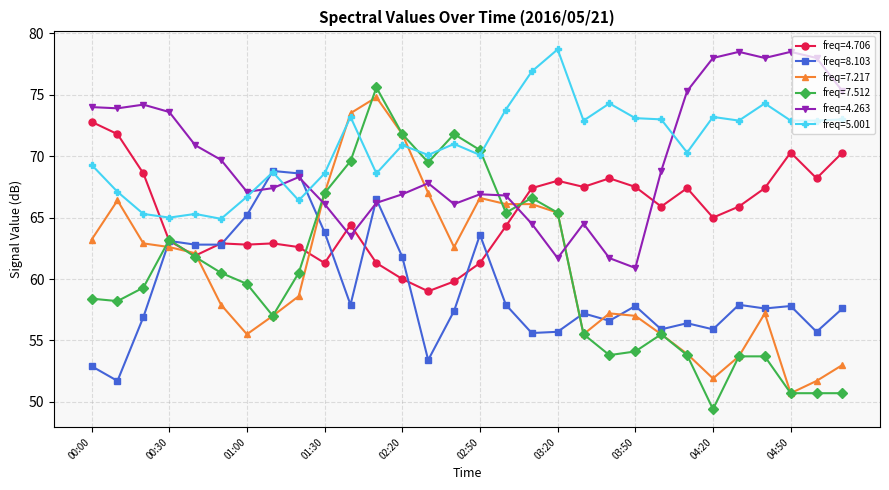

Which series ends up on top after the final intersection of freq=4.263 and freq=7.512?

freq=4.263